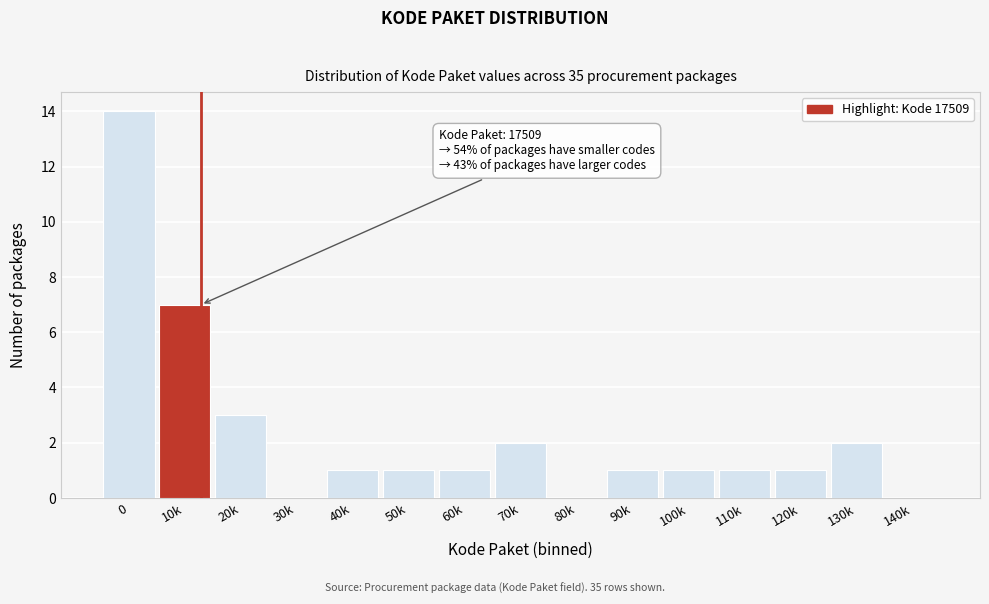

Reading right to left, transcribe all the data shown in this chart.

140k=0	130k=2	120k=1	110k=1	100k=1	90k=1	80k=0	70k=2	60k=1	50k=1	40k=1	30k=0	20k=3	10k=7	0=14